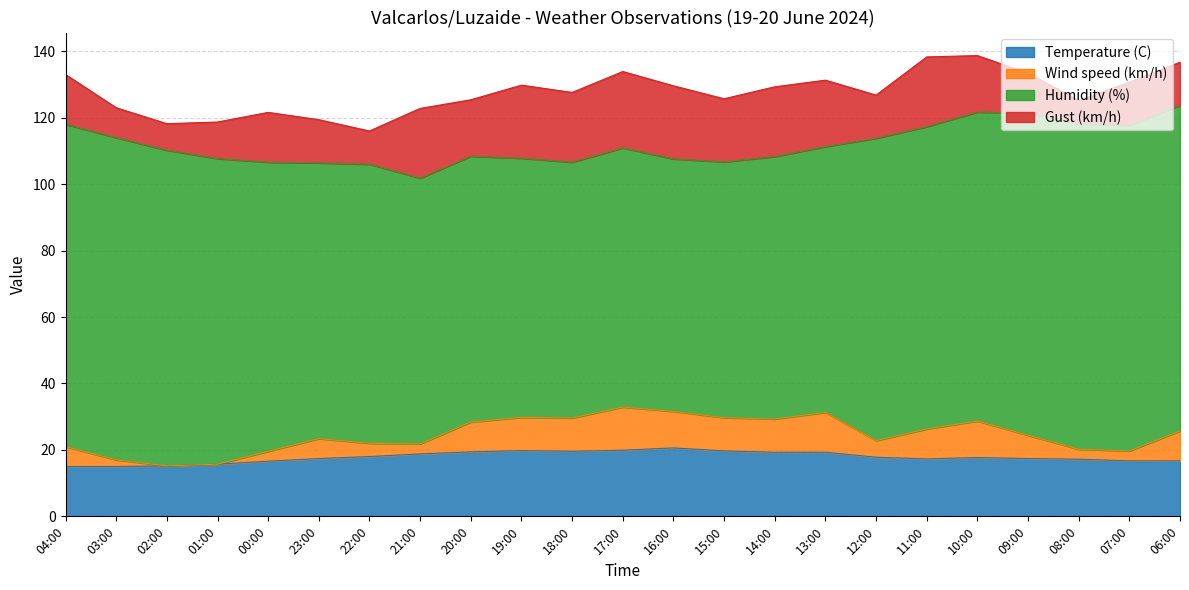

True or false: Temperature (C) has more than 1 interior local peaks.

True